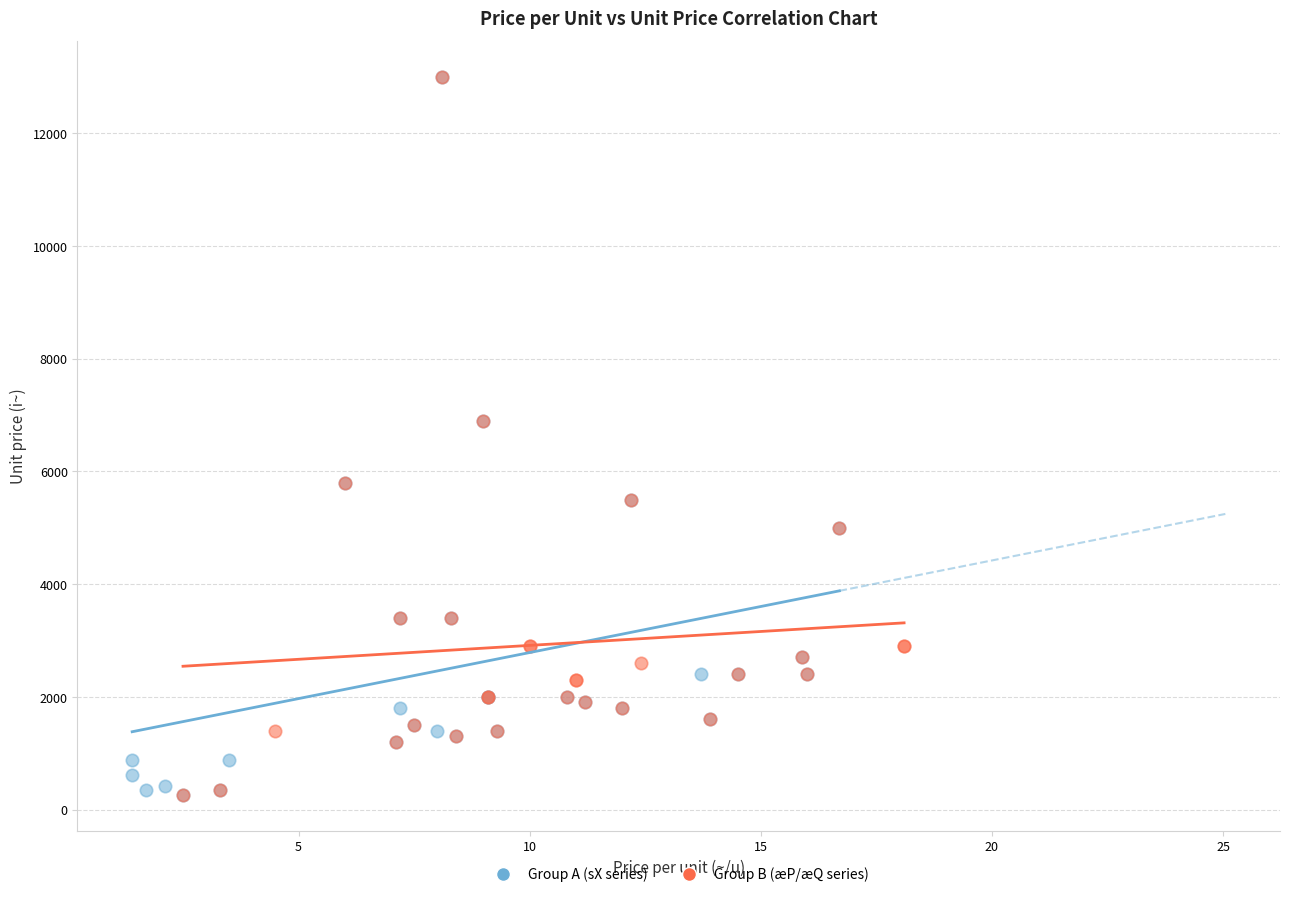

What are all the series names shown in the legend?

Group A (sX series), Group B (æP/æQ series)